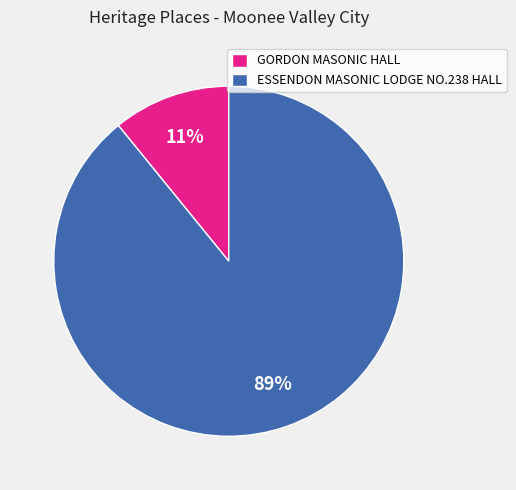

Count the number of slices in the pie.

2